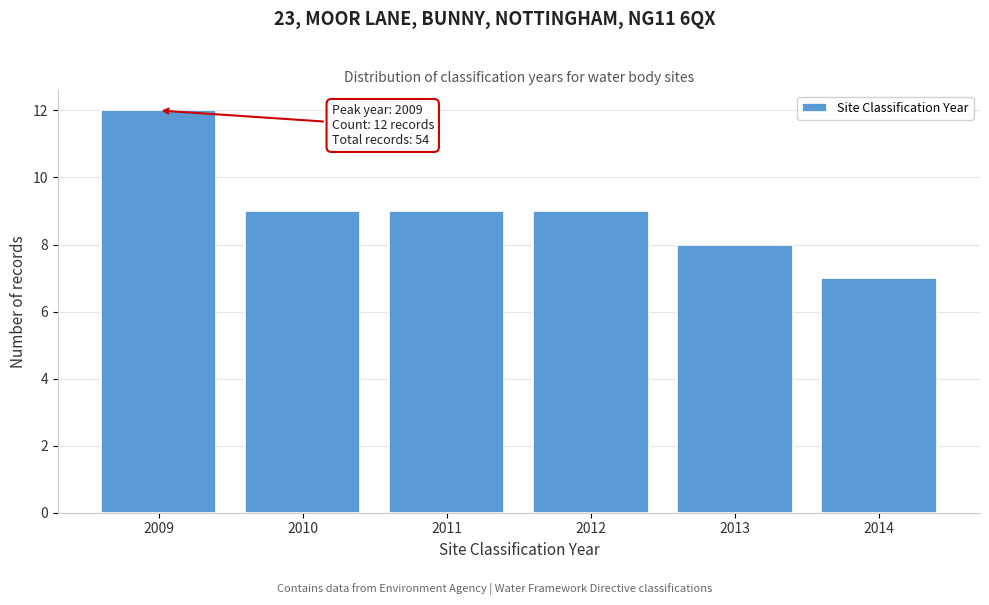

Reading right to left, extract all data points from this chart.

2014=7	2013=8	2012=9	2011=9	2010=9	2009=12